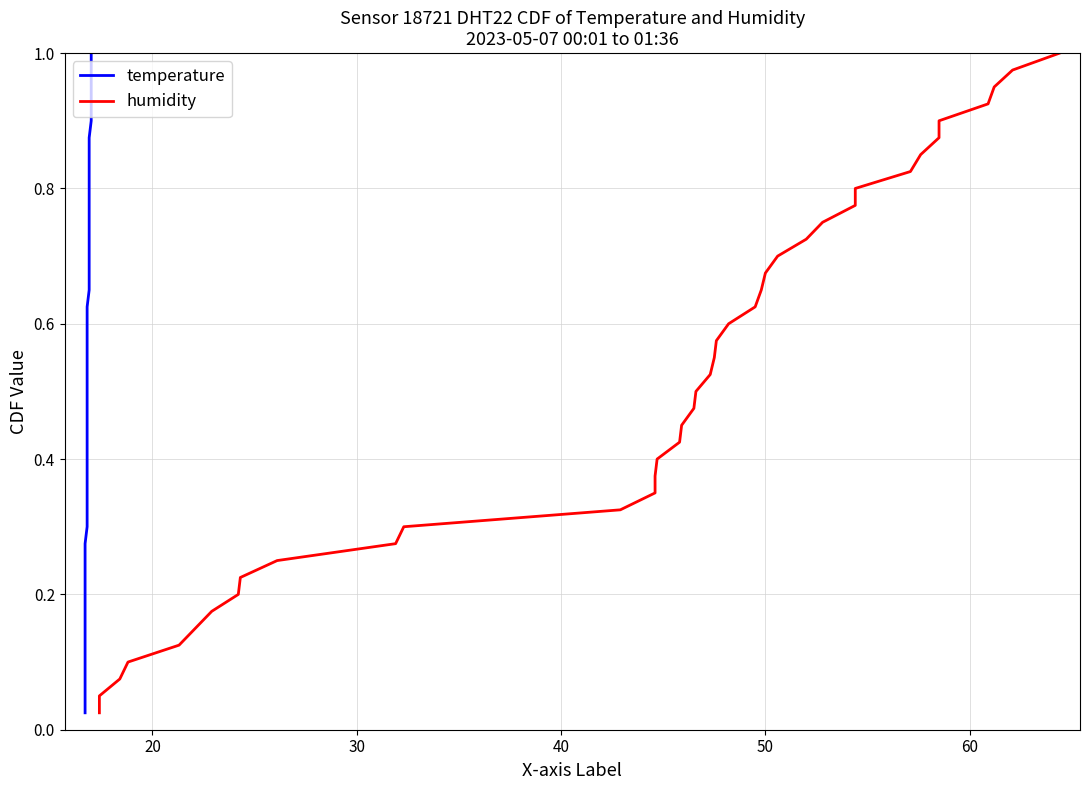

List the series in order of their peak value, highest first.

temperature, humidity